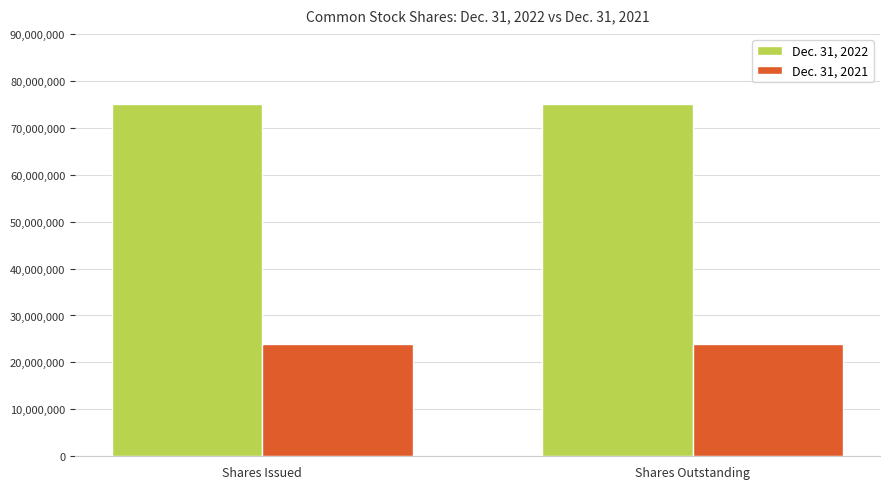

The value of Dec. 31, 2022 at Shares Issued is 75000000. True or false?

True